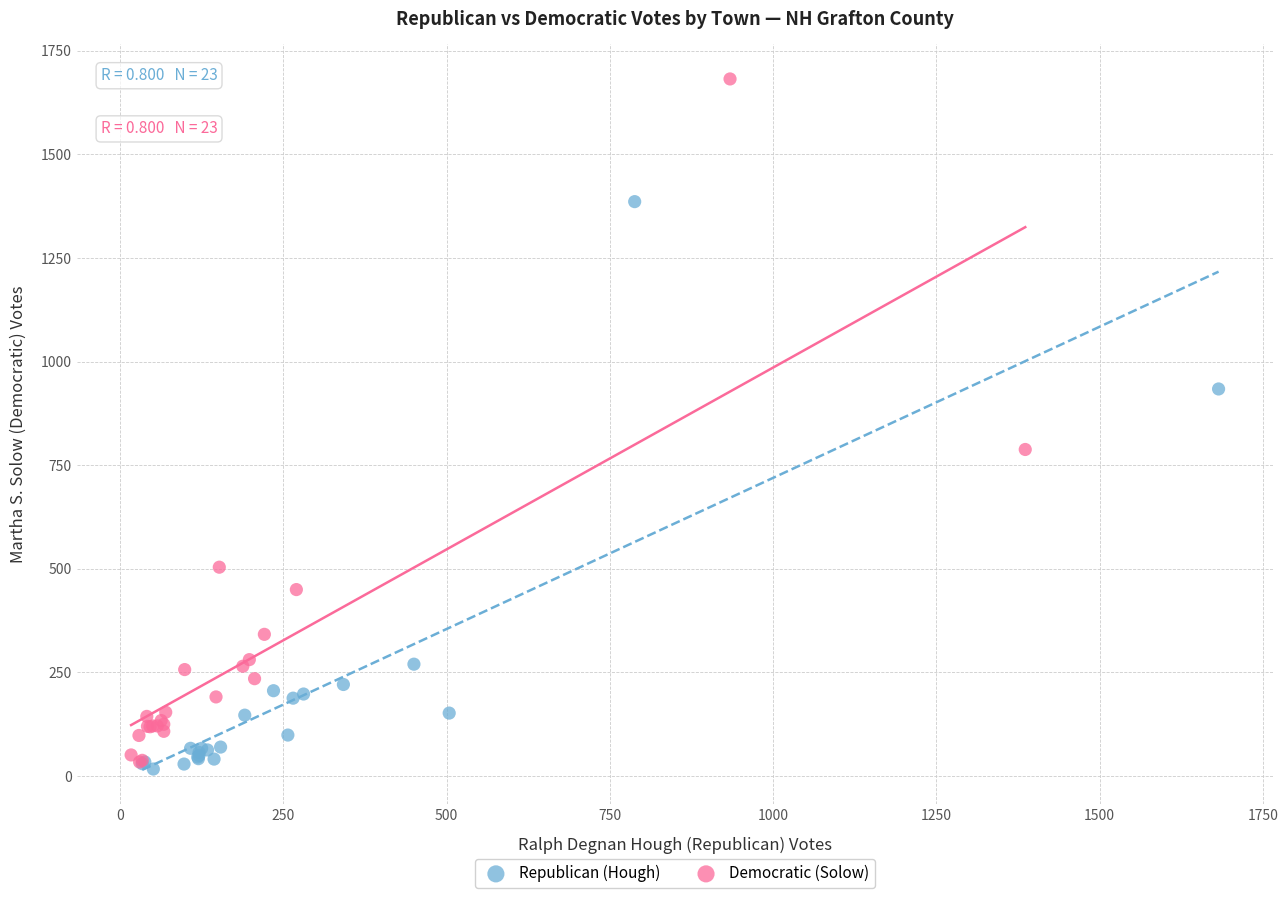

Which series has the largest Y range (max minus min)?

Democratic (Solow)